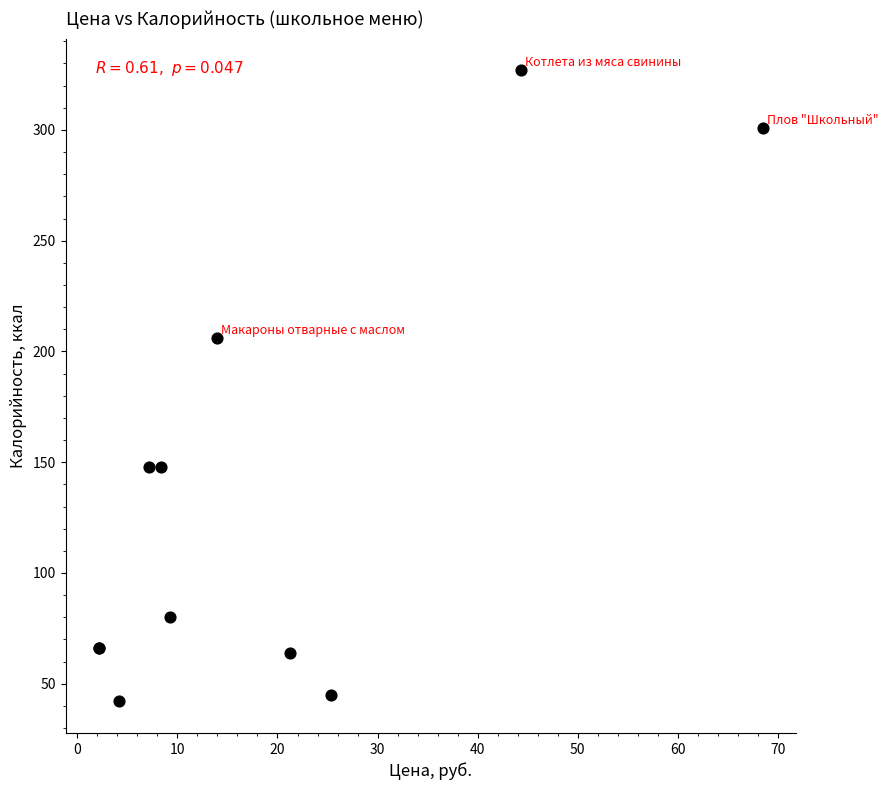

What Y value in the scatter plot is closest to 184?

206